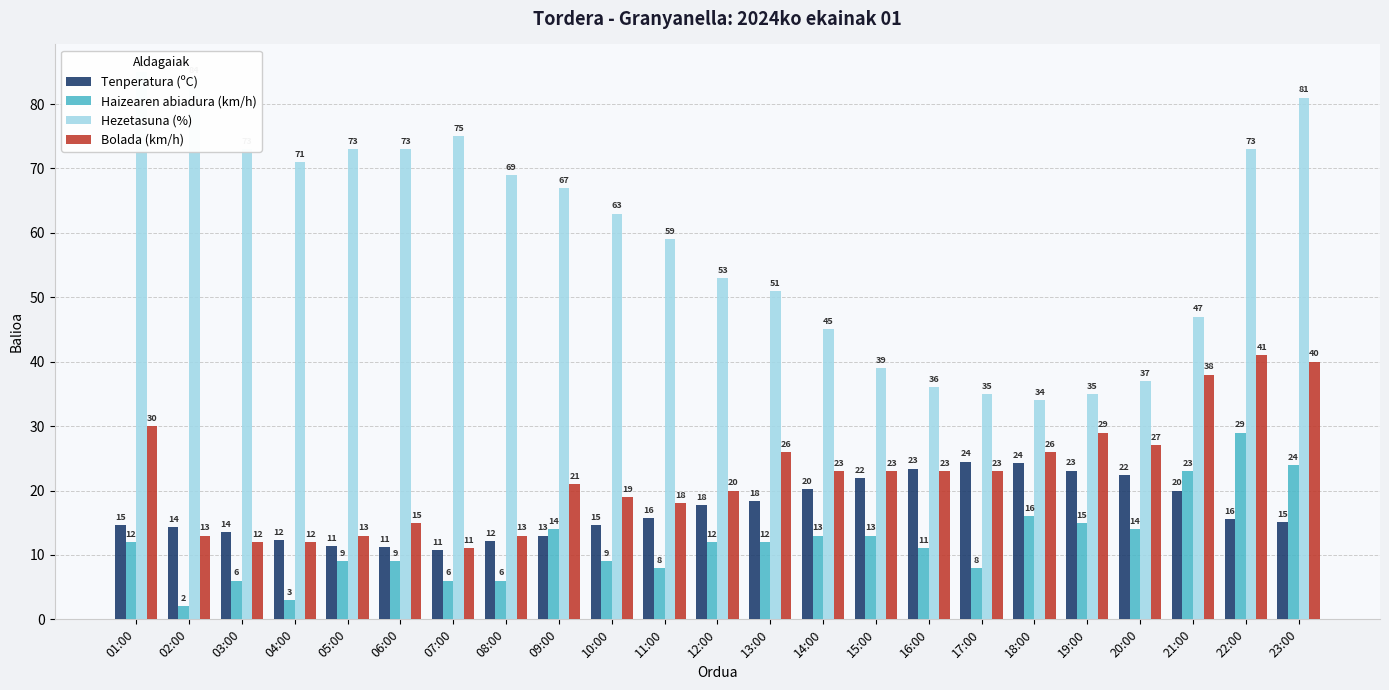

What is the value of the Hezetasuna (%) bar at the 5th from the left?

73.0